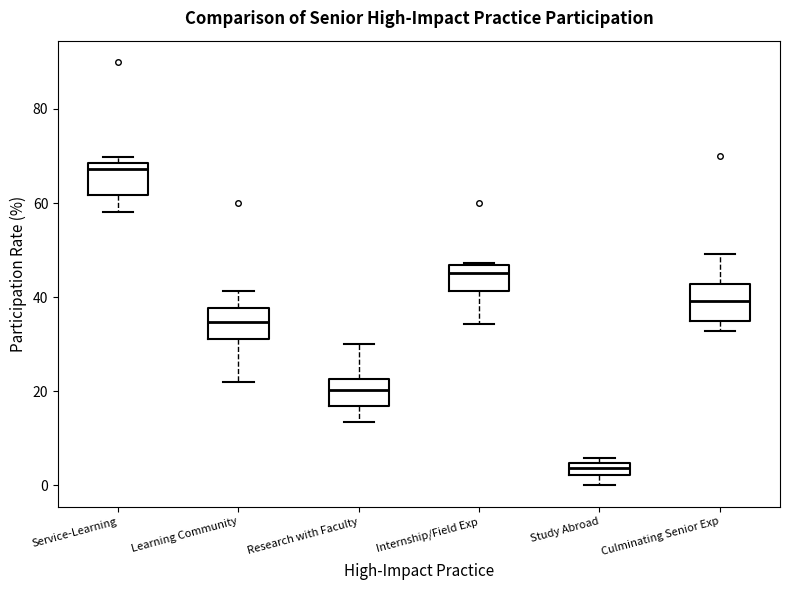

Which box has the lowest median line?

Study Abroad